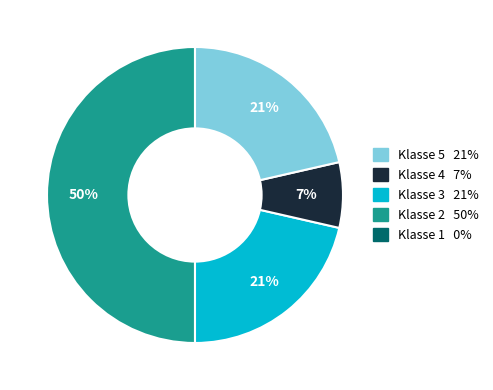

To the nearest percent, what is the average slice percentage?

20%